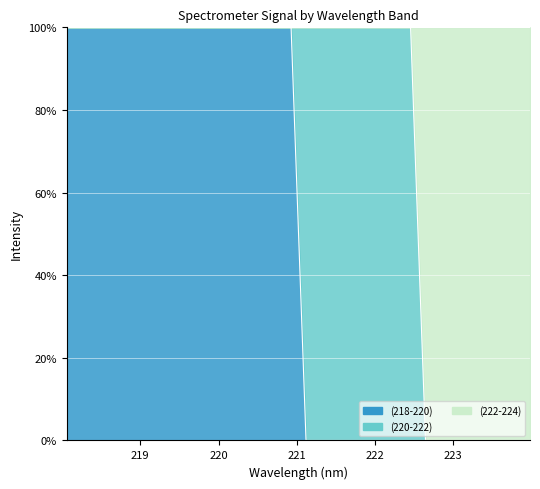

Is it true that (222-224) equals 100 at 221.1174?

True